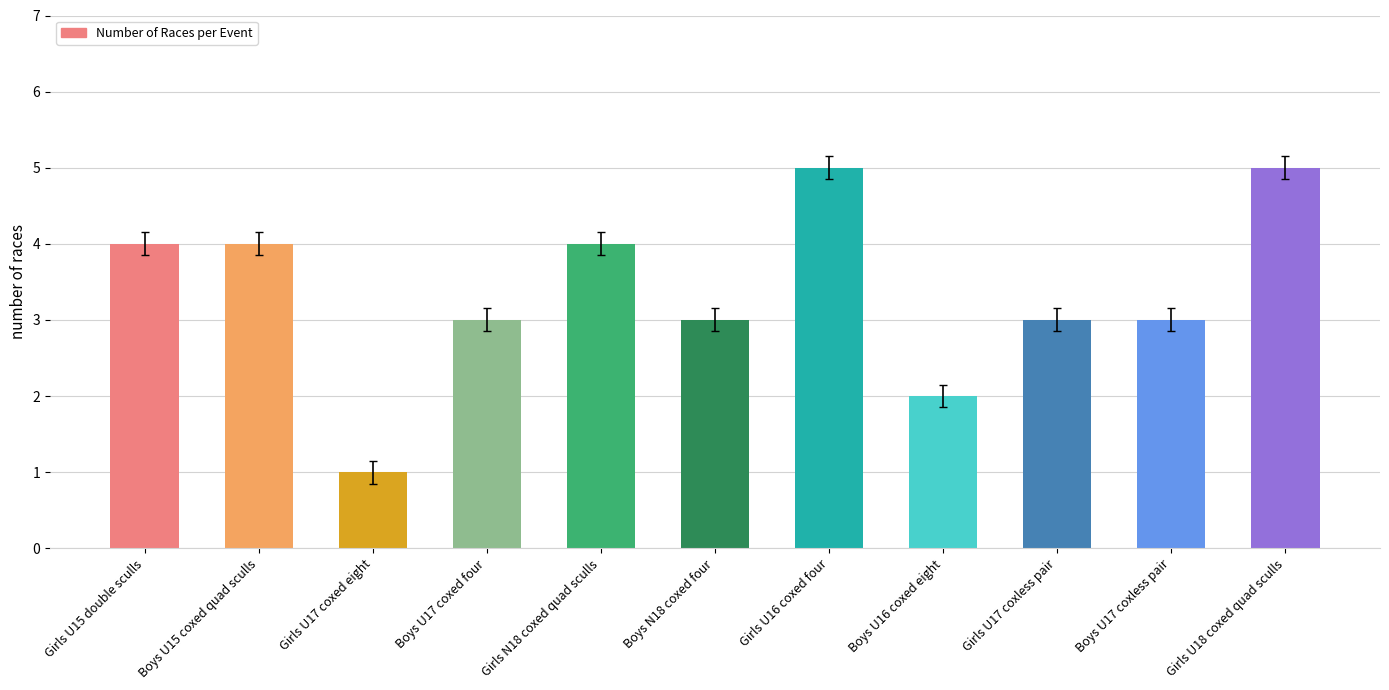

Reading left to right, list all the values displayed in this chart.

4	4	1	3	4	3	5	2	3	3	5